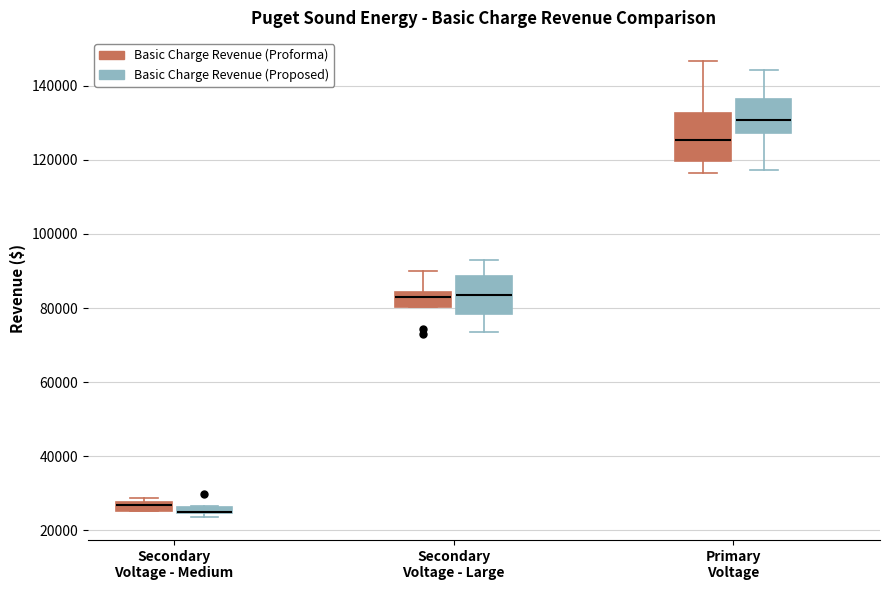

Where is the lower edge of the box for Secondary Voltage - Large (Basic Charge Revenue (Proposed)) on the y-axis? The values are not printed on the chart, so give them approximately, as read against the axis.

78000